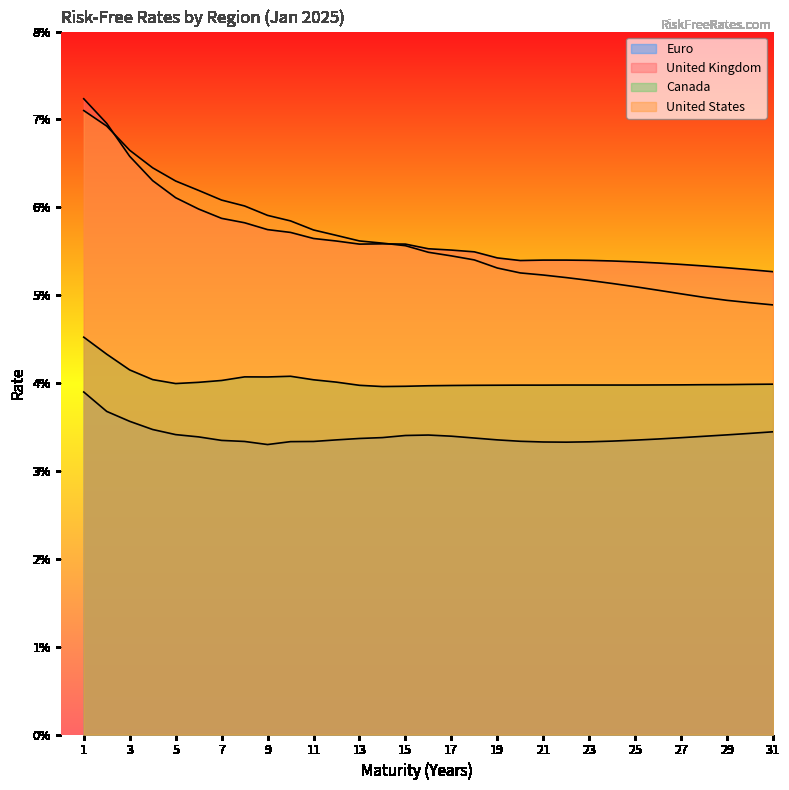

How many lines are shown in the chart?

4